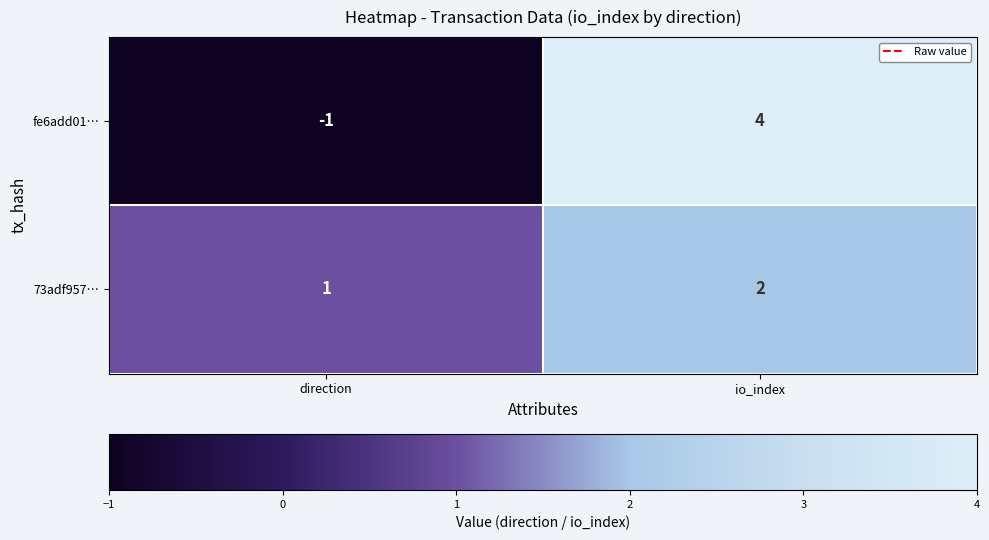

The value of 73adf957… at direction is 1. True or false?

True